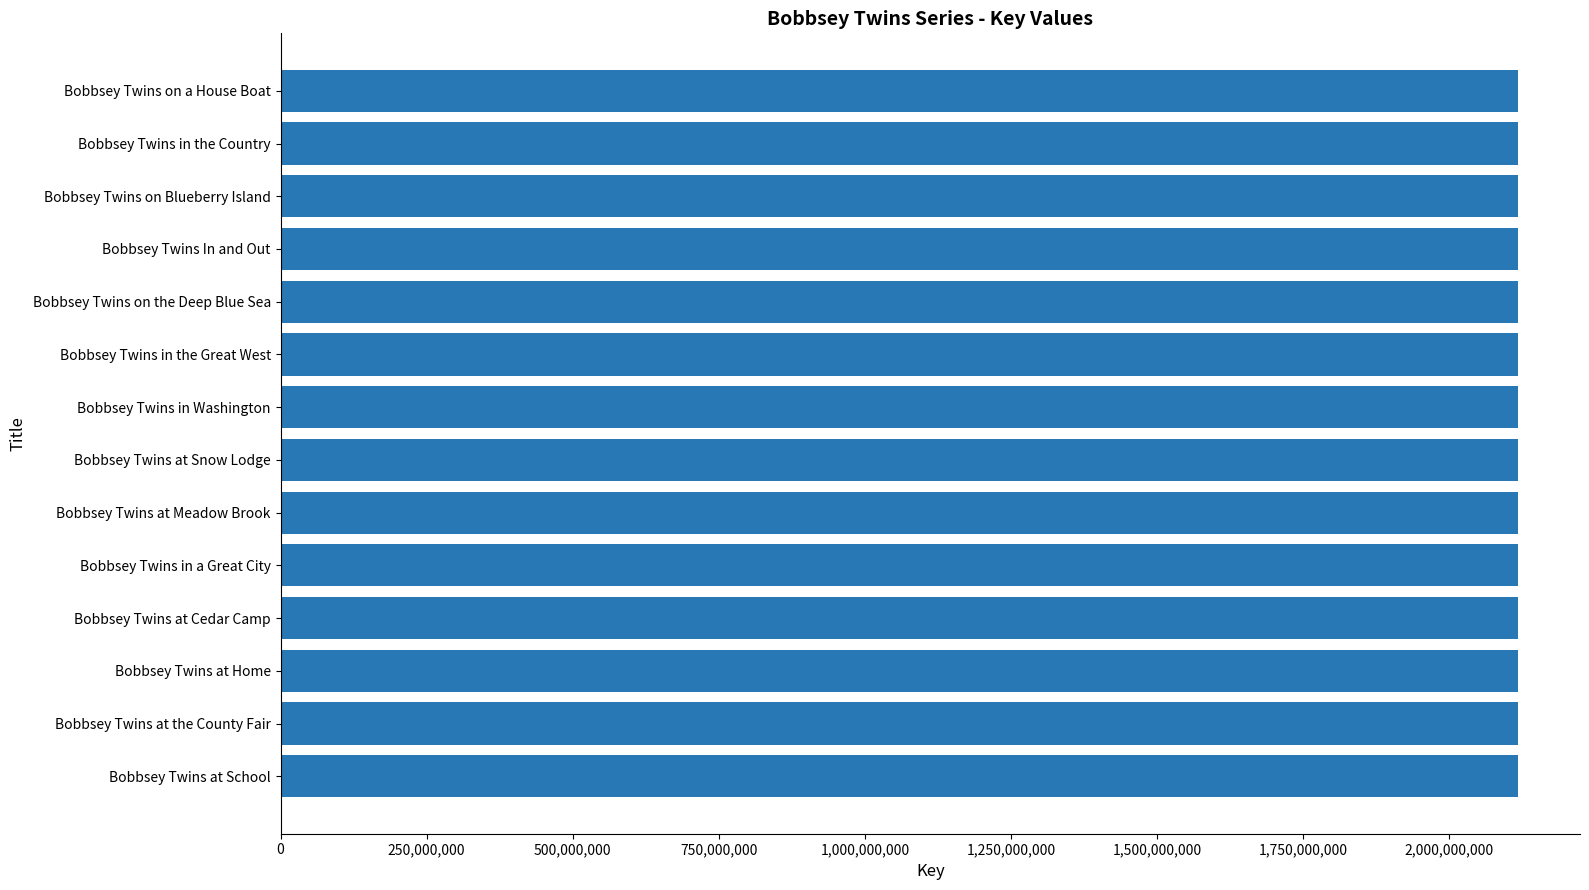

How many categories are shown in the chart?

14